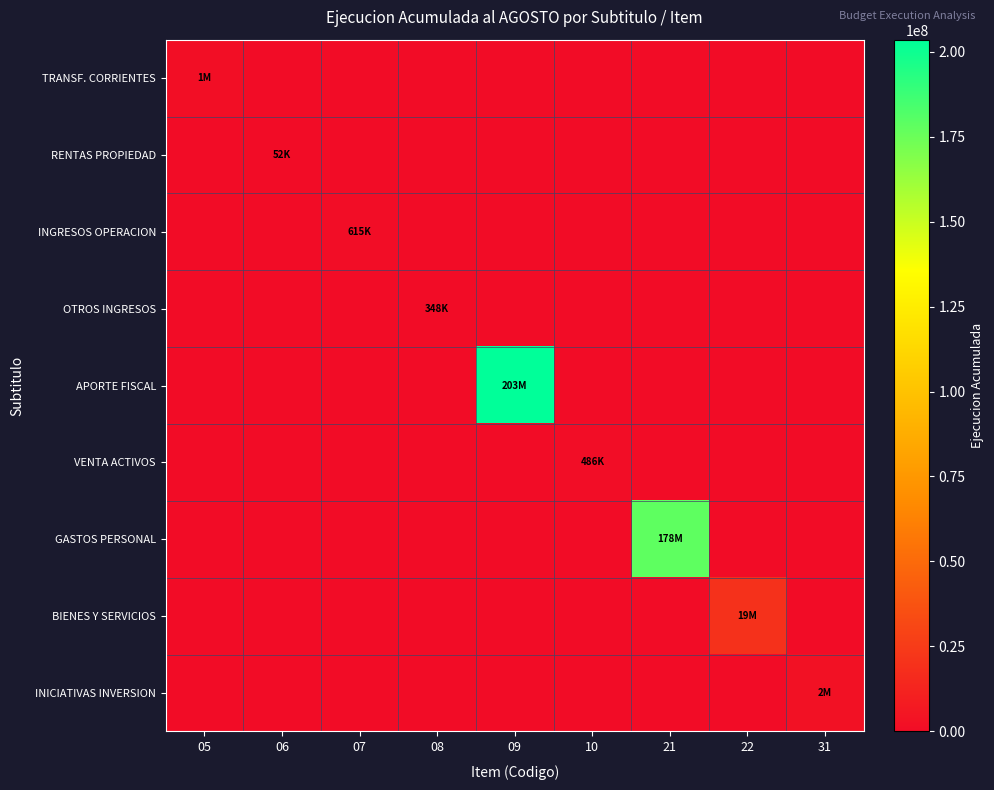

Which series has the largest total across all categories?

APORTE FISCAL